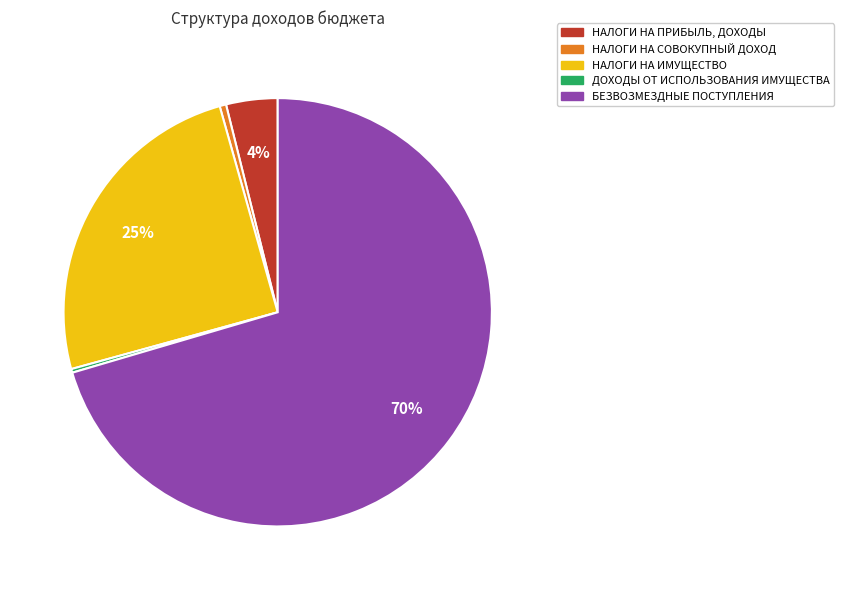

Is there a majority slice in this chart?

Yes